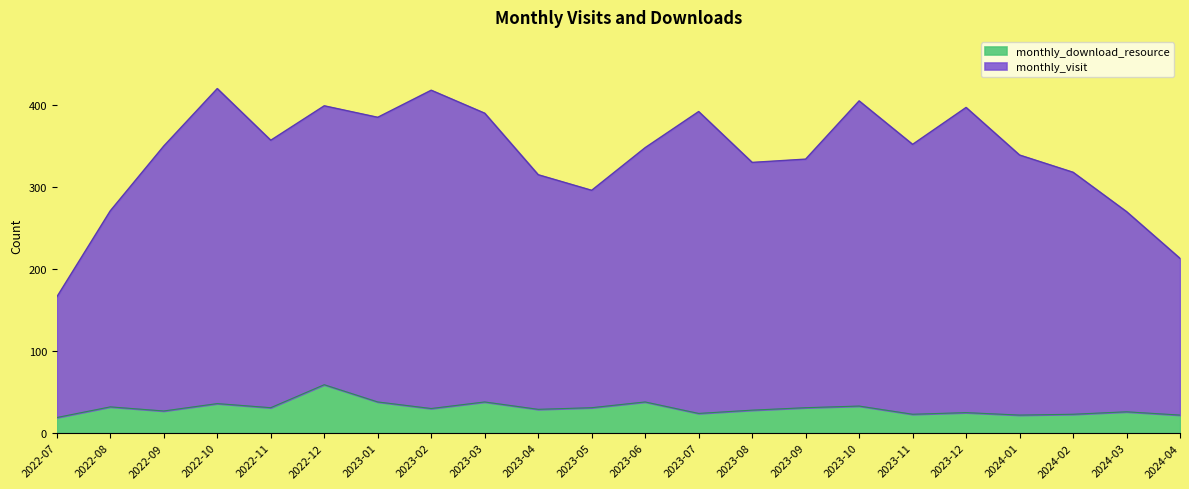

What are all the series names shown in the legend?

monthly_download_resource, monthly_visit